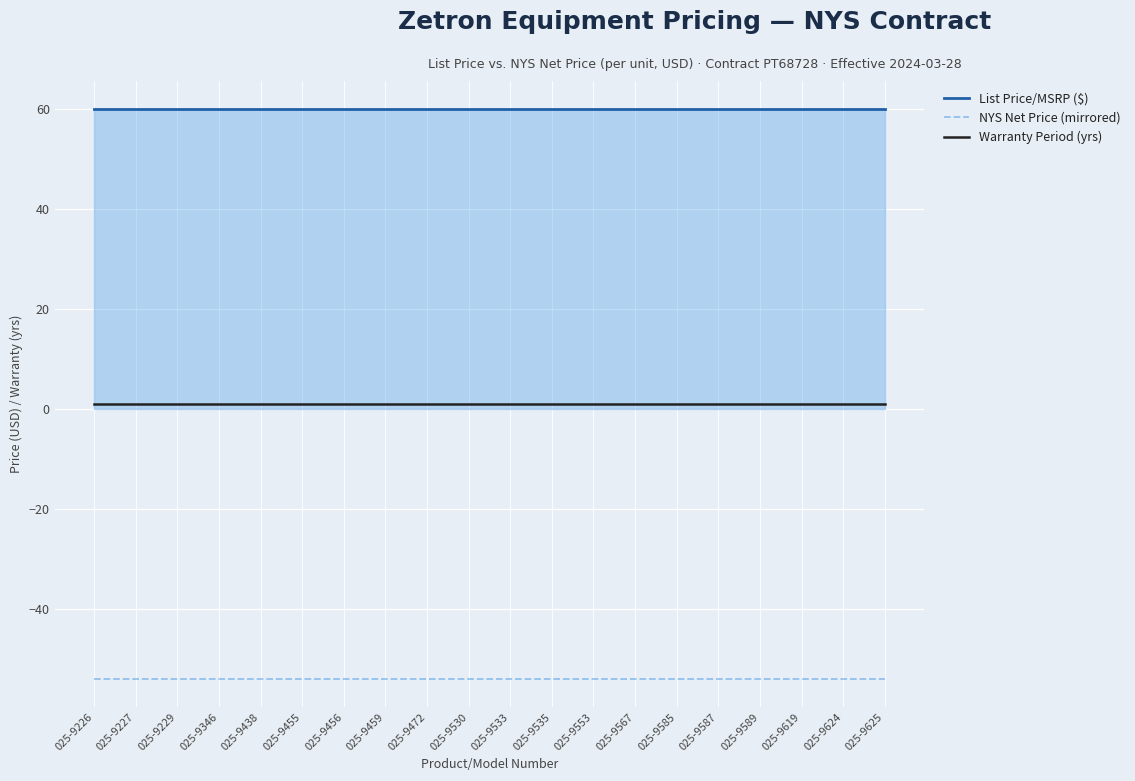

Which series has the largest total across all categories?

List Price/MSRP ($)